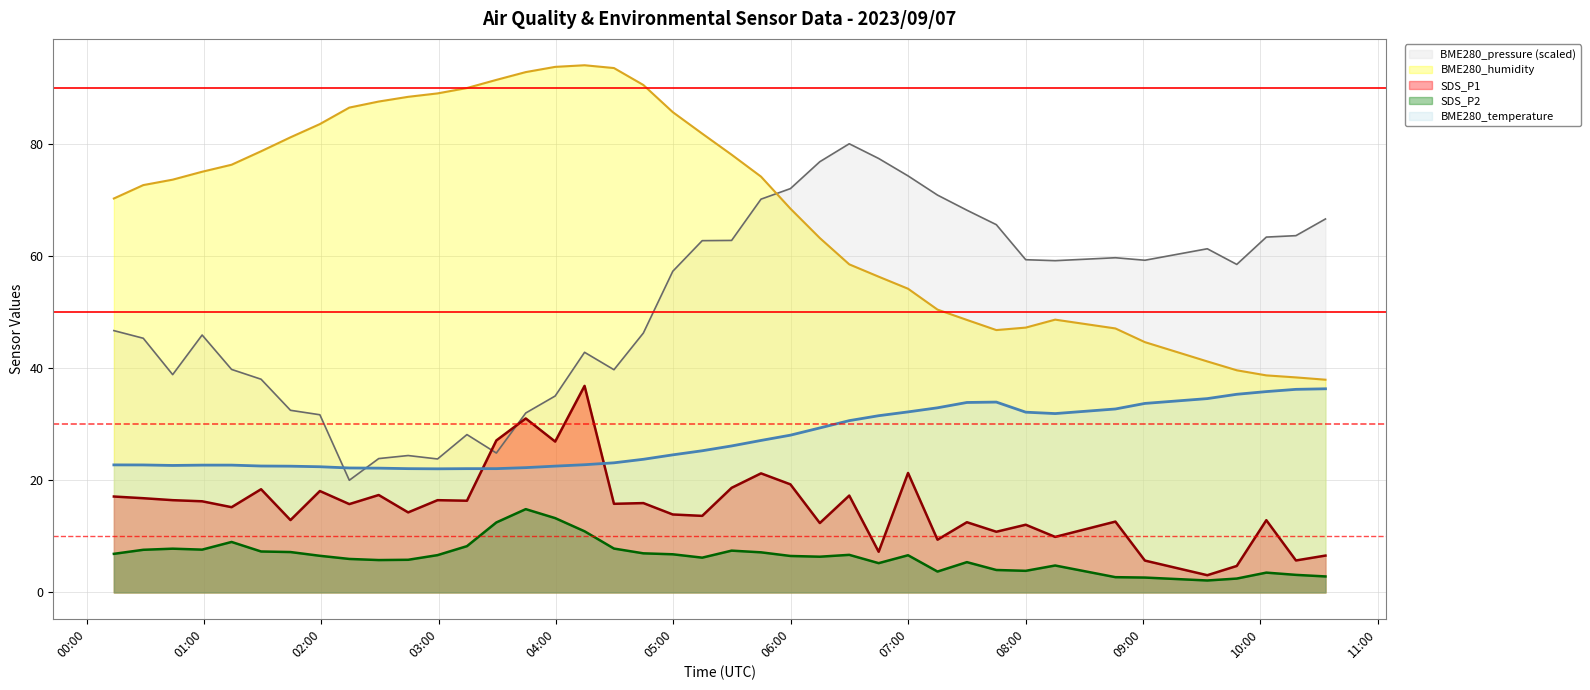

List the series in order of their peak value, highest first.

BME280_humidity, BME280_pressure, SDS_P1, BME280_temperature, SDS_P2